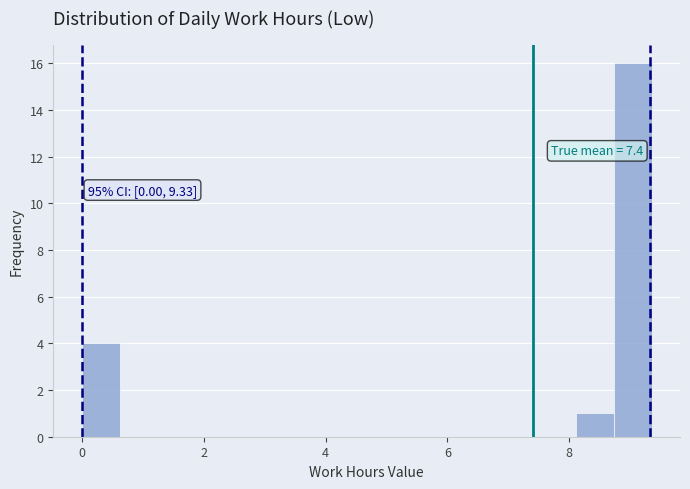

Read against the x-axis, roughly where is the centre of the tallest bar?

9.0